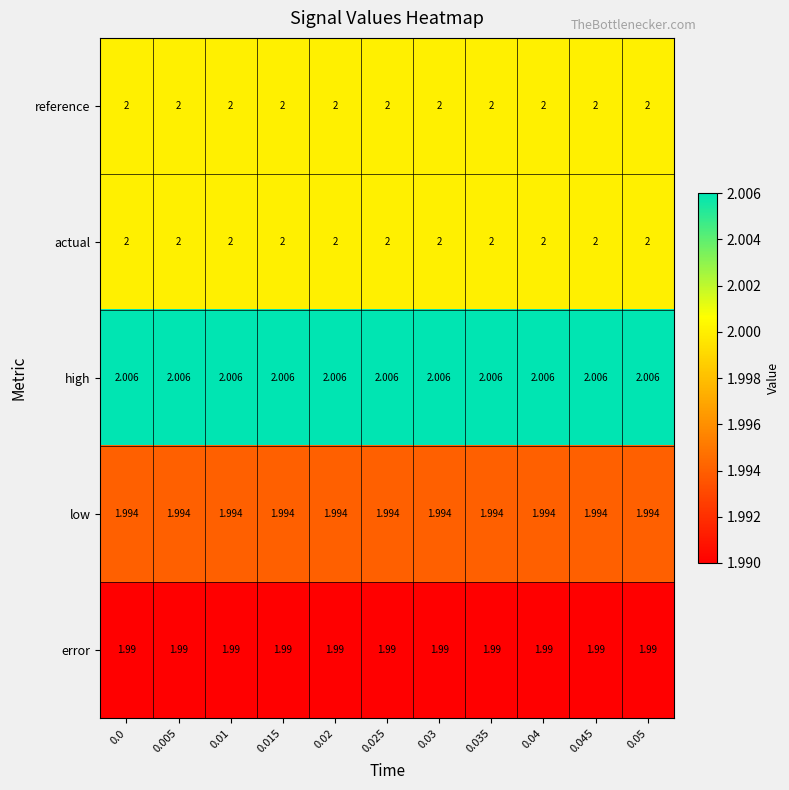

Which series has the largest total across all categories?

high